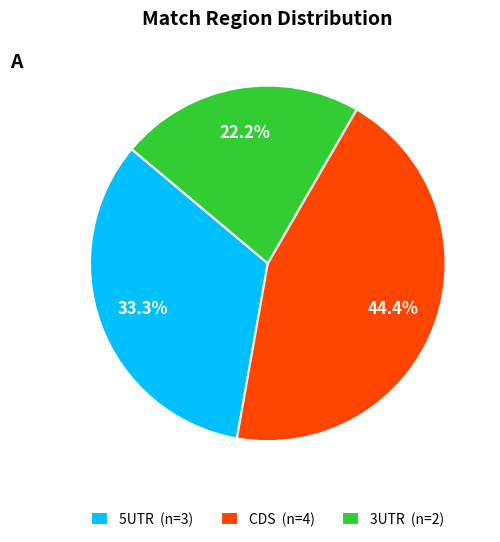

Is CDS the majority of the pie?

No